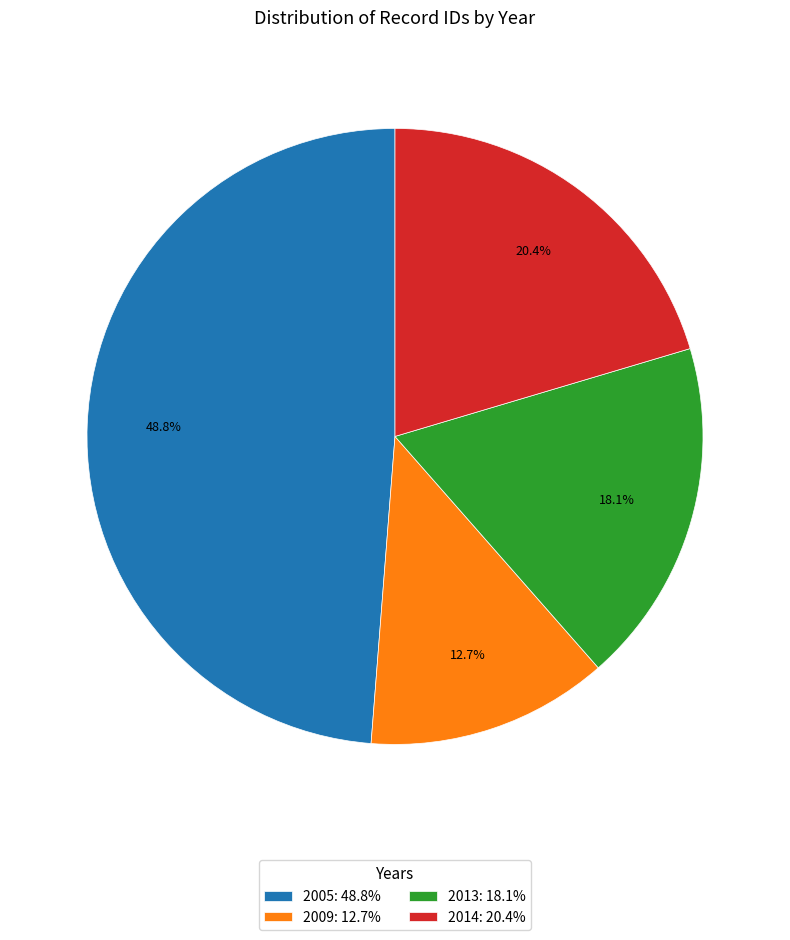

Count the number of slices in the pie.

4